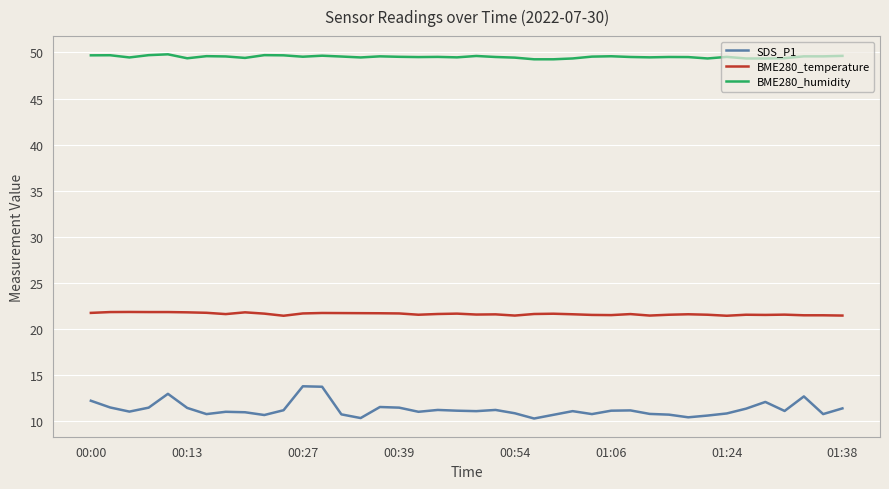

List the series in order of their overall mean, lowest first.

SDS_P1, BME280_temperature, BME280_humidity